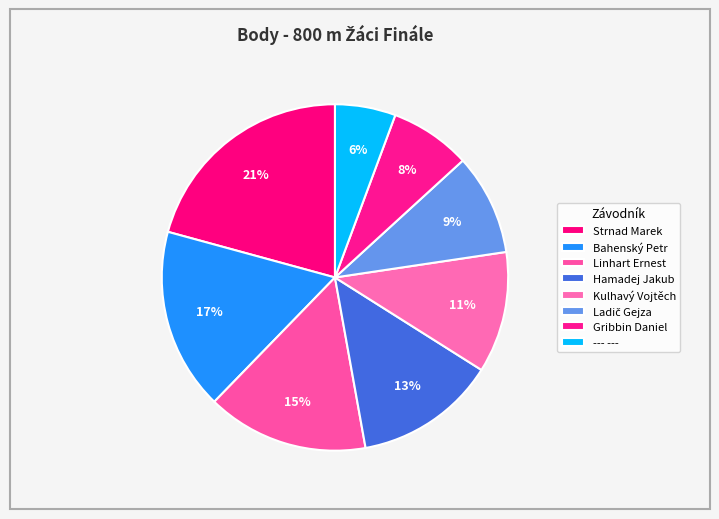

What percentage is the Linhart Ernest slice, to the nearest percent?

15%